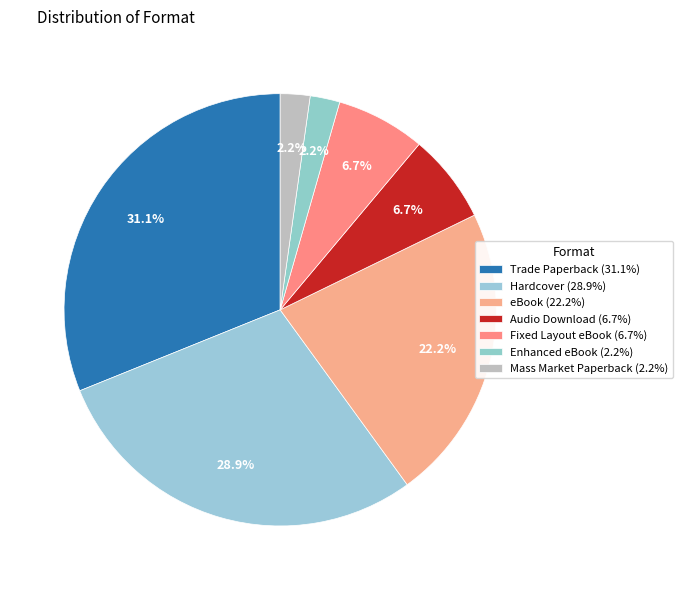

Is the sum of Hardcover and Trade Paperback greater than half?

Yes